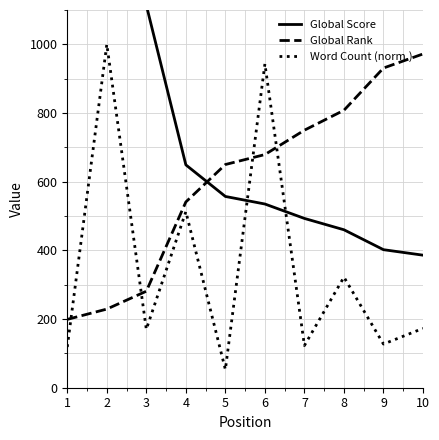

What is the spread (max minus min) of values at 7?

627.1